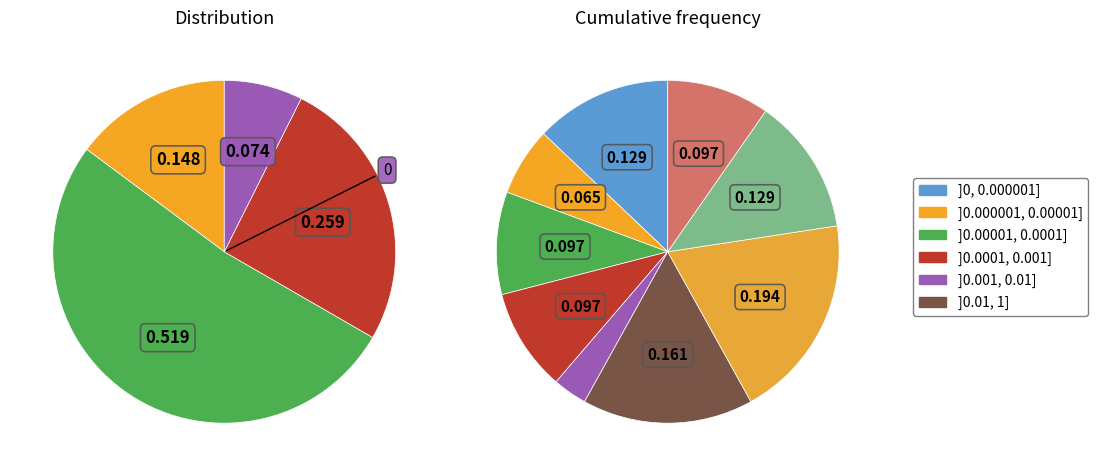

To the nearest percent, what is the difference between the largest and smallest slice percentages?

16%